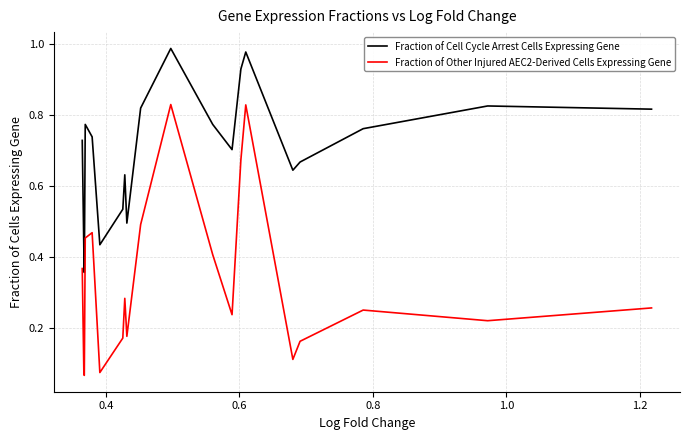

Is this an area chart (filled region under the line)?

No